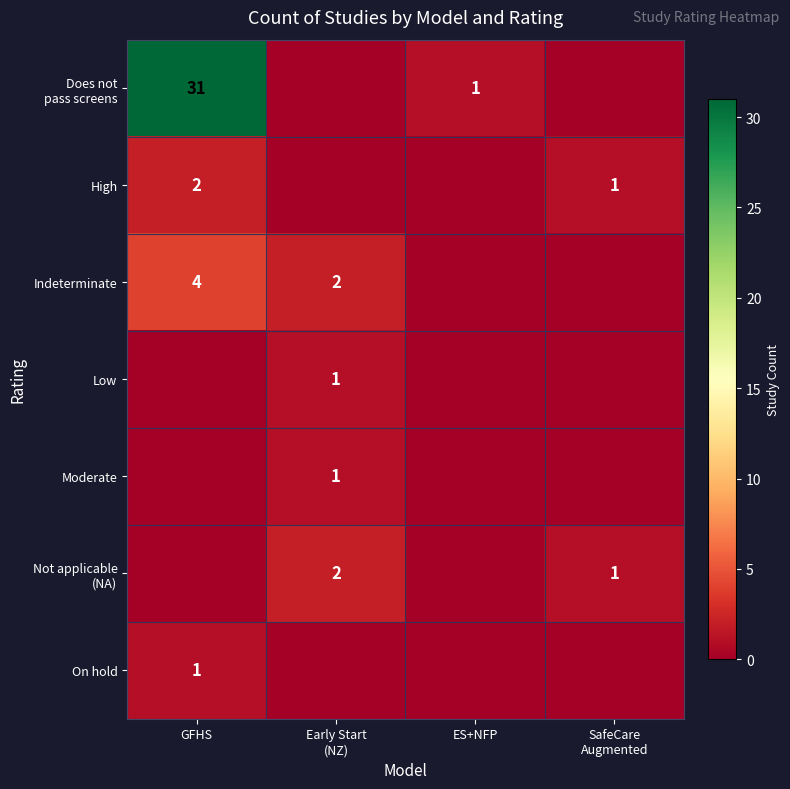

What is the sum of all Not applicable (NA) values?

3